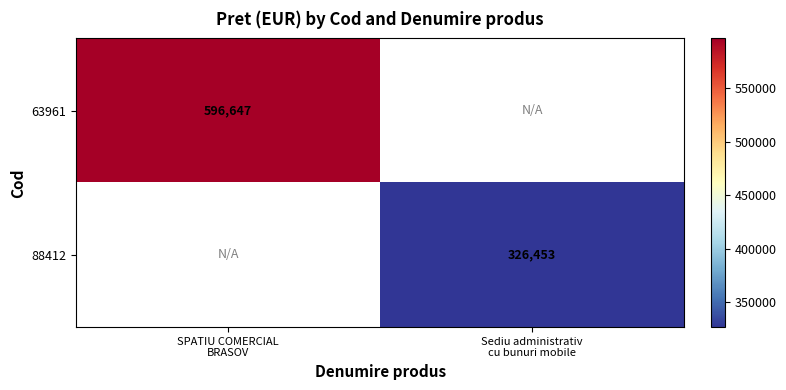

True or false: 88412 has a value of 326453.0 at Sediu administrativ cu bunuri mobile.

True